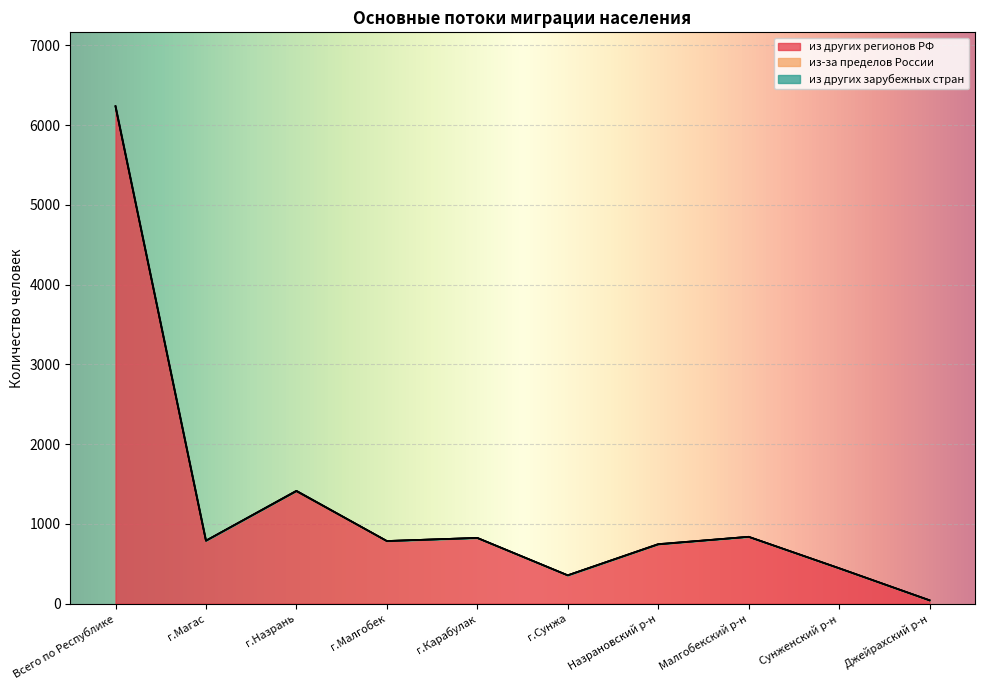

What is the total value across all series at г.Магас?

789